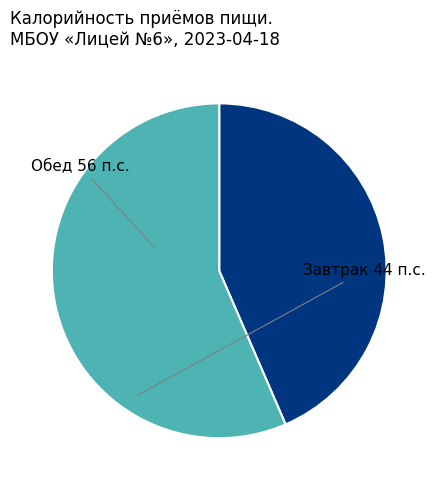

Is there a majority slice in this chart?

Yes